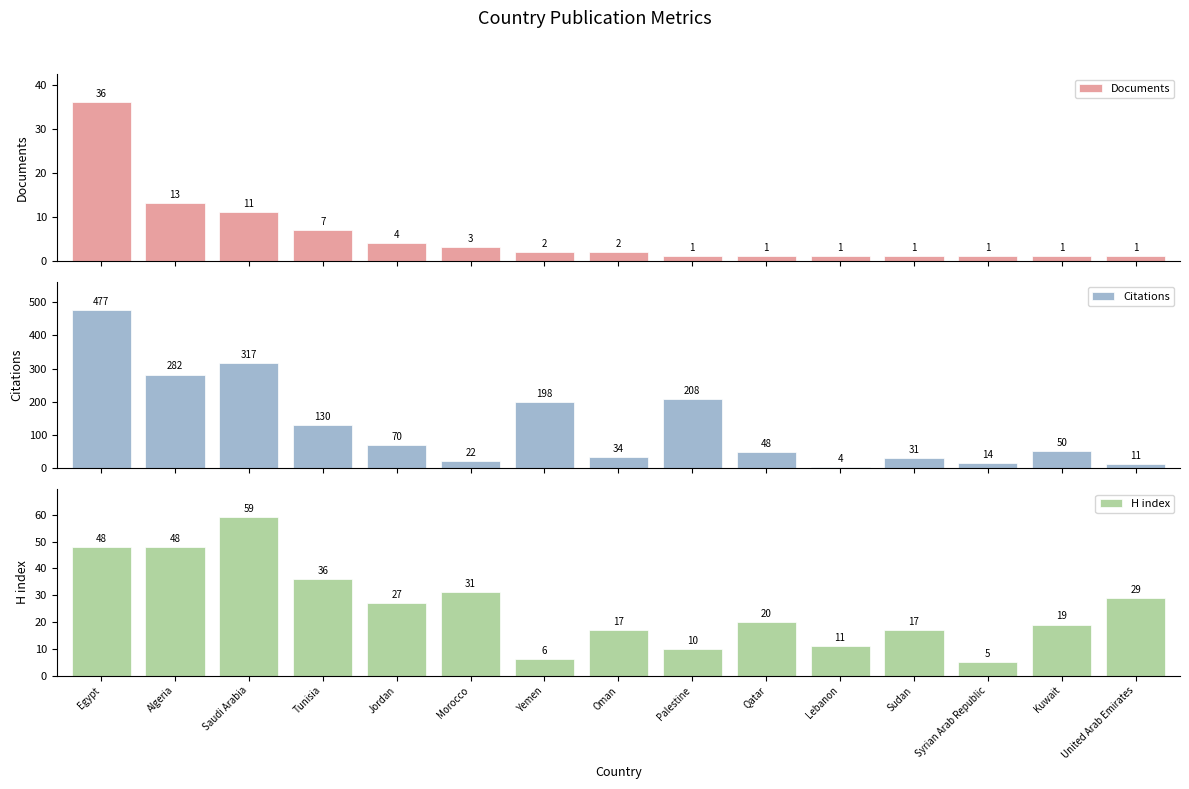

What is the label of the 12th bar from the left?

Sudan